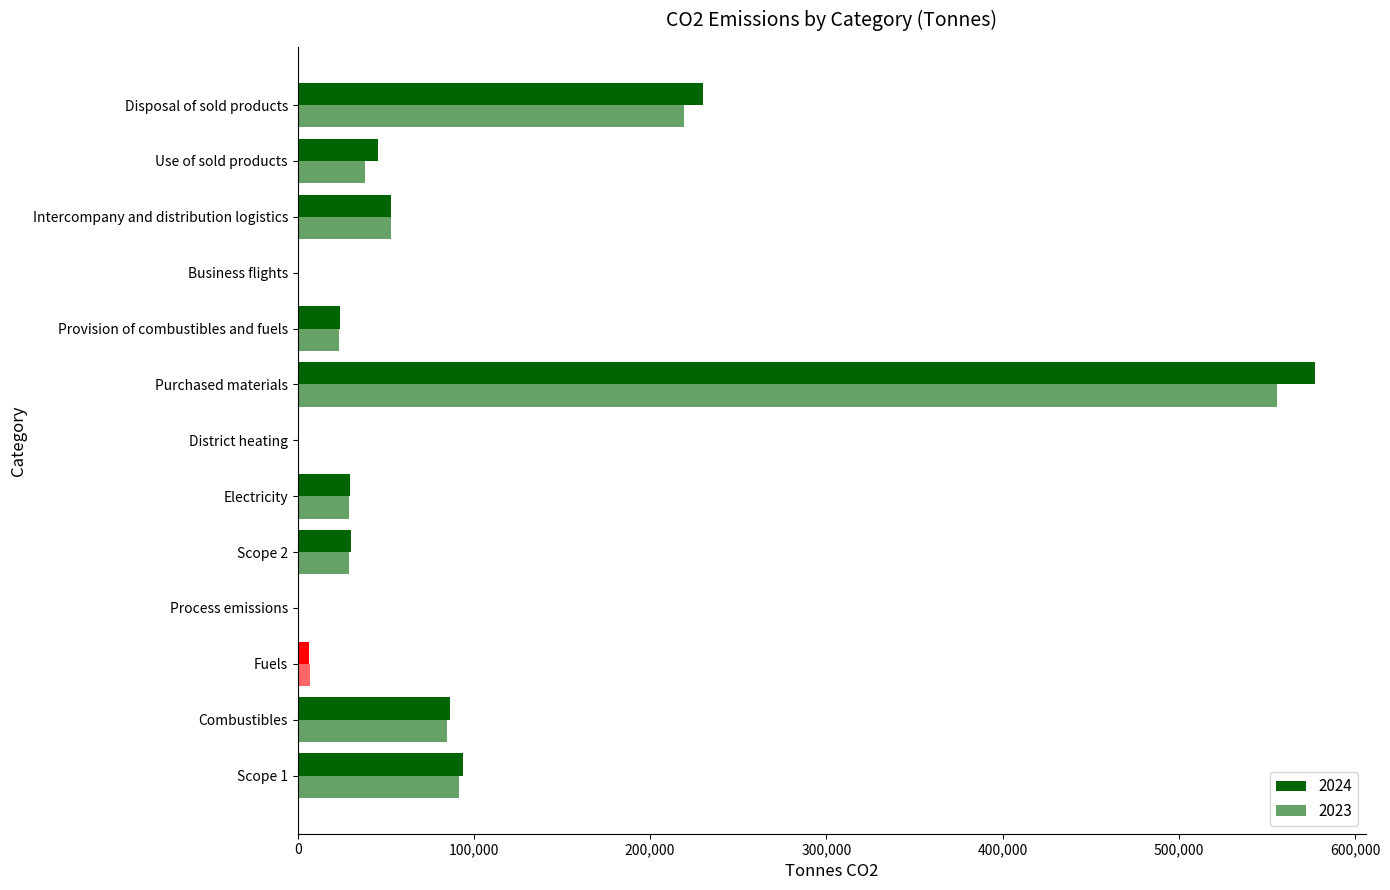

Count the number of categories in the chart.

13